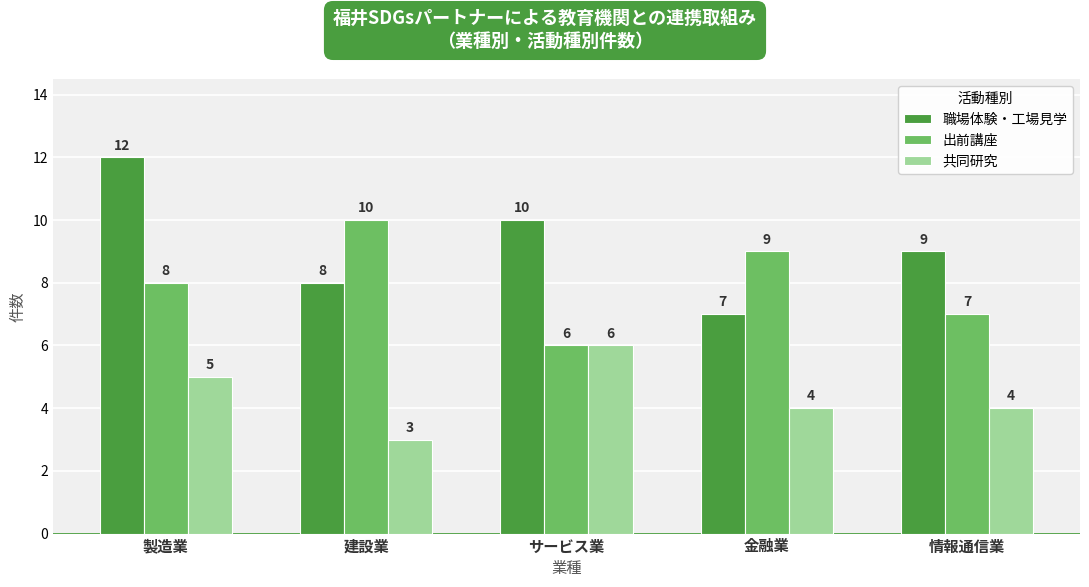

How many bars are there in total?

15